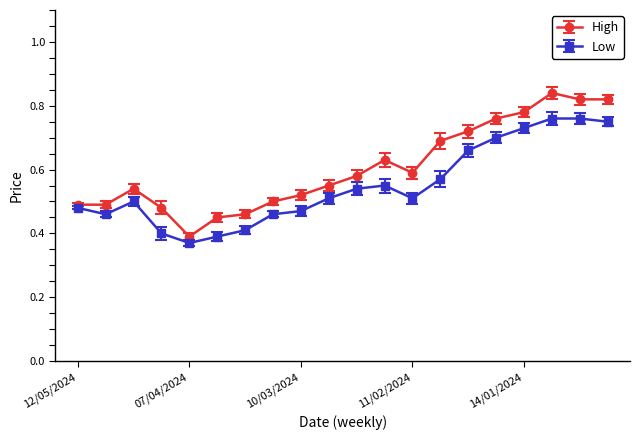

List the series in order of their peak value, lowest first.

Low, High